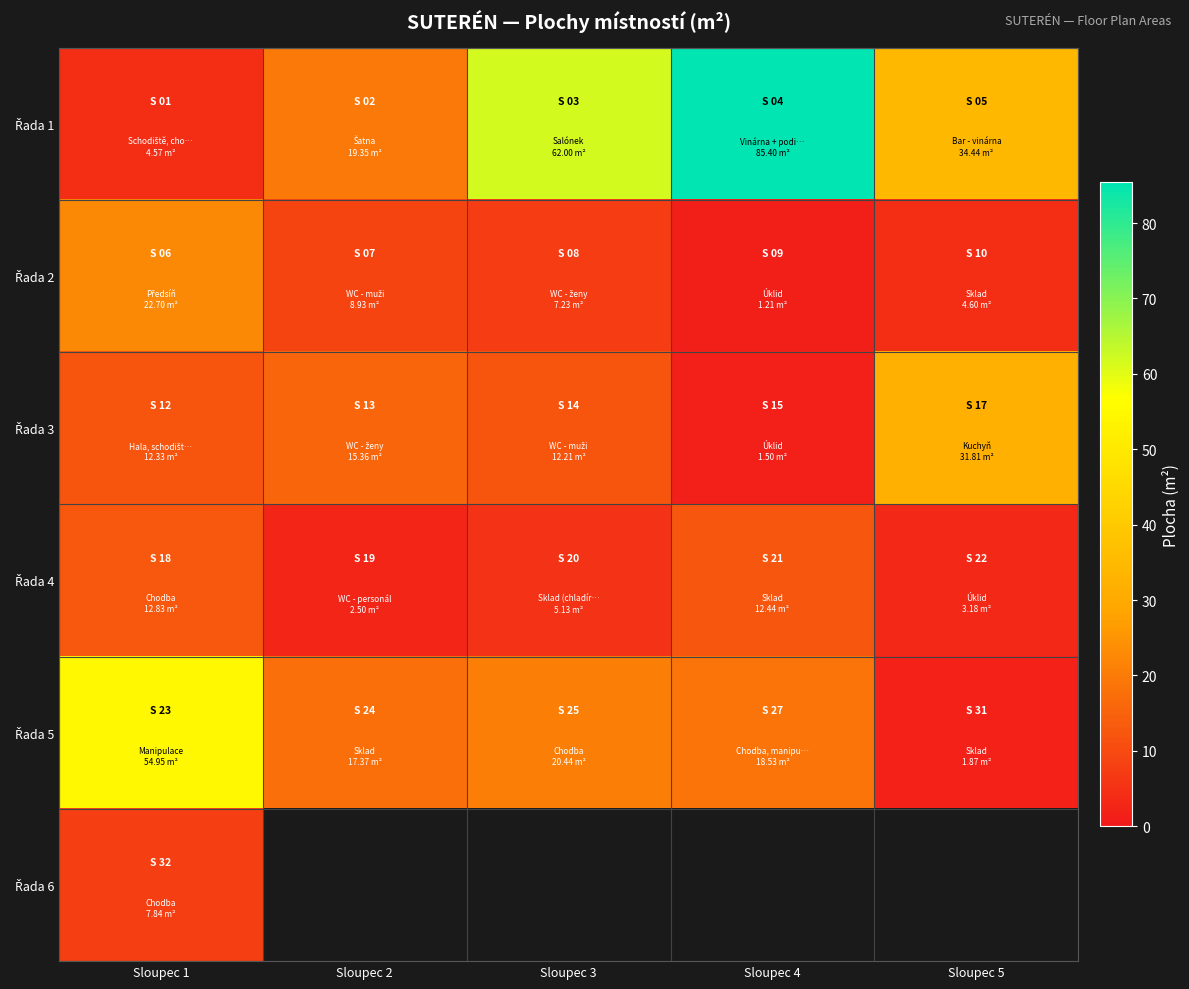

The value of Řada 1 at Sloupec 3 is 13.8. True or false?

False